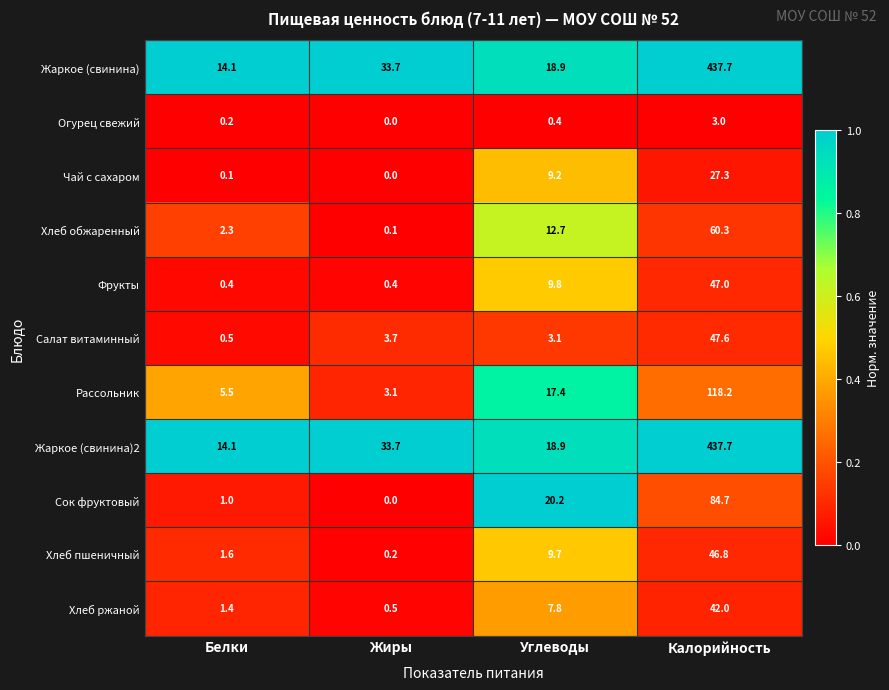

The Сок фруктовый series shows 49.0 at Жиры. True or false?

False